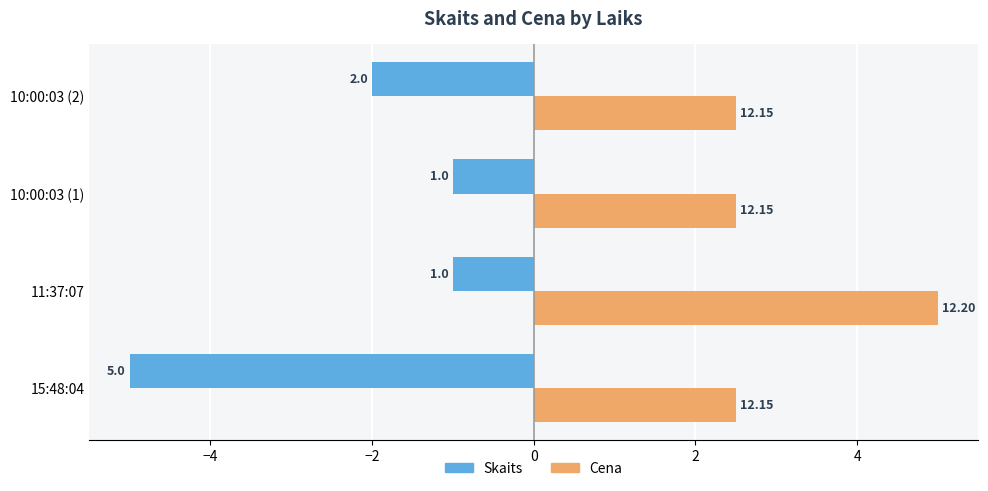

Which series has the largest range (max minus min)?

Skaits